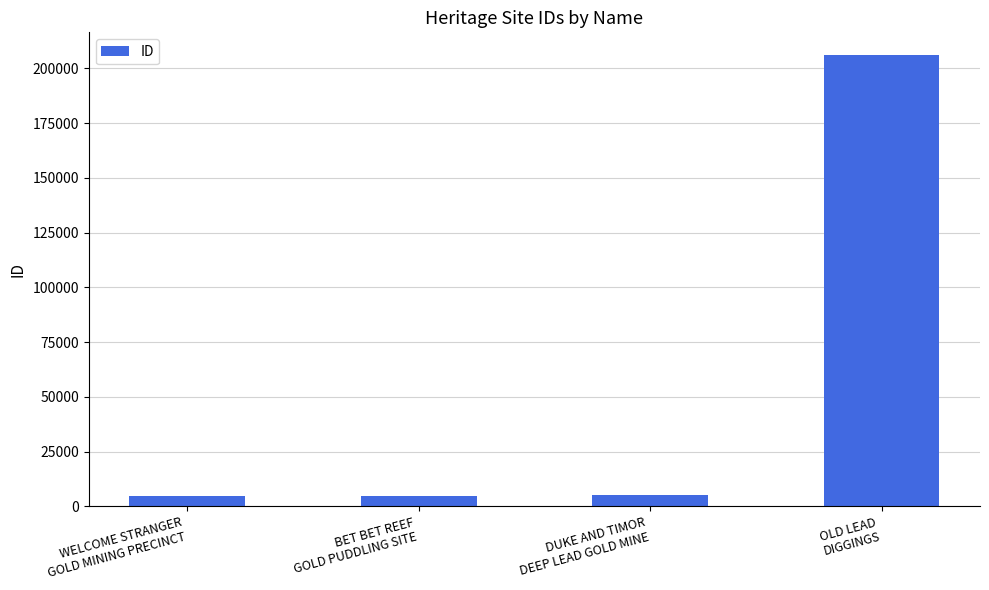

Count the number of categories in the chart.

4